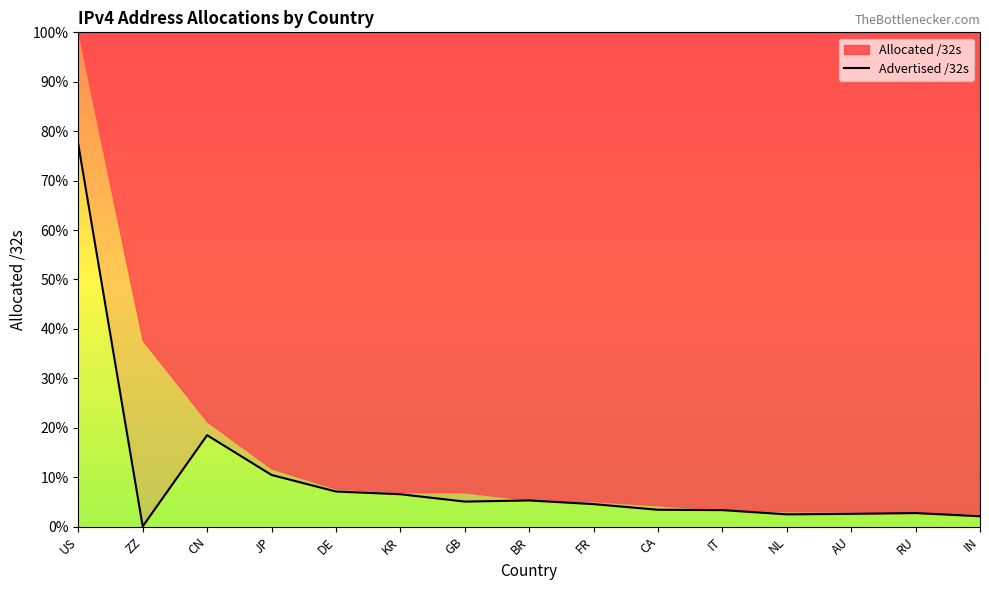

At which category does the chart reach its minimum across all series?

ZZ